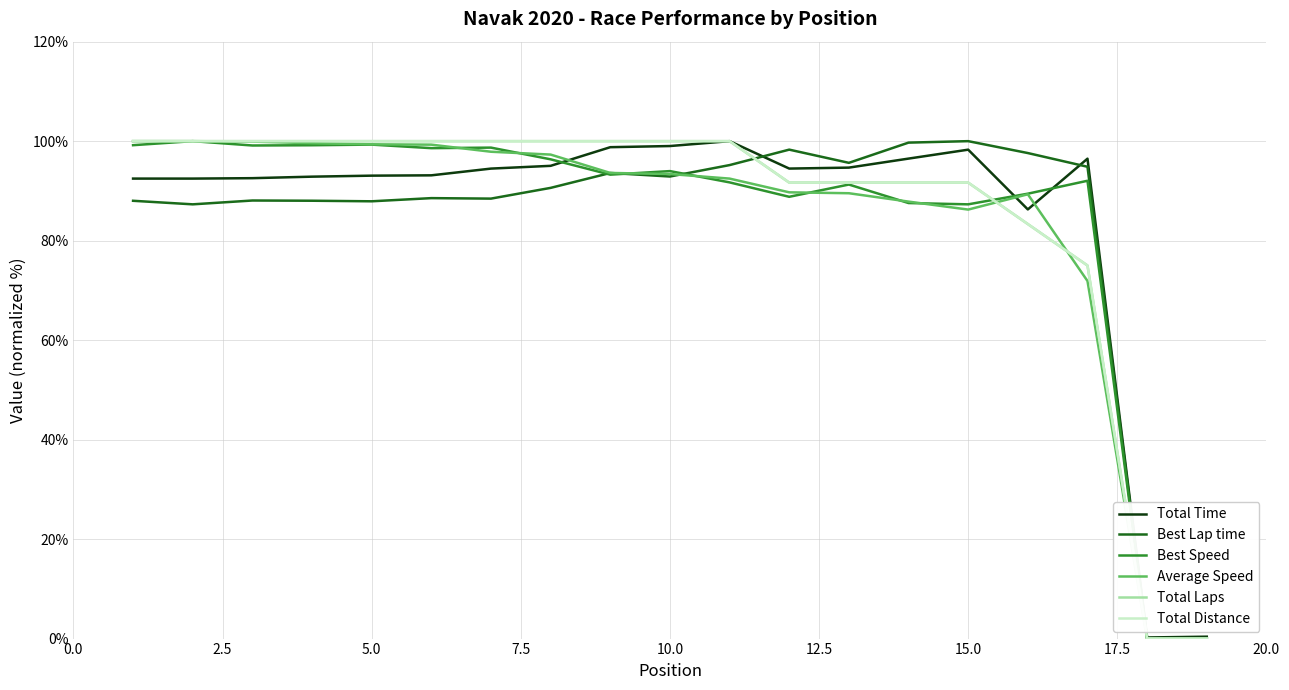

Is this an area chart (filled region under the line)?

No